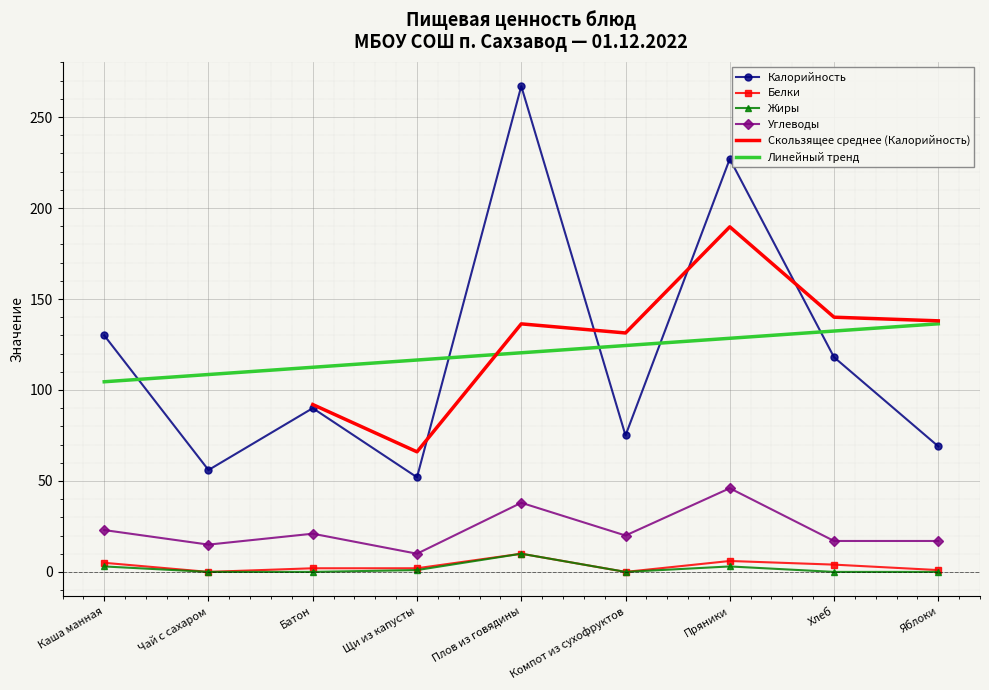

What position from the right is Каша манная?

9